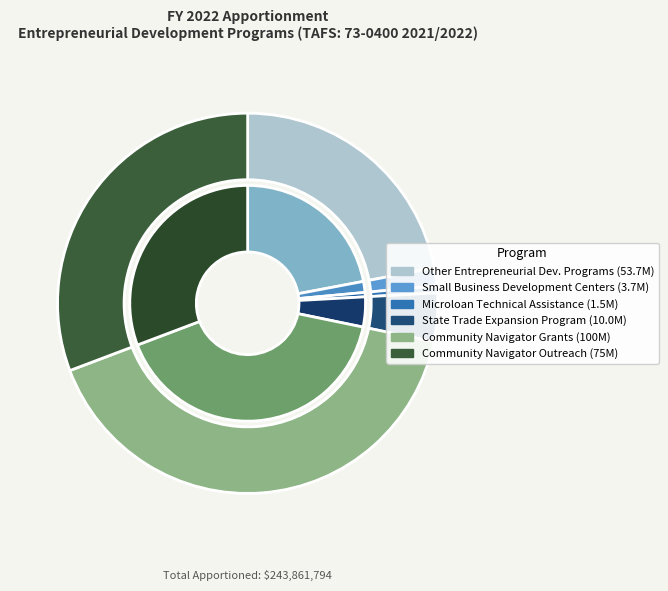

To the nearest percent, what is the difference between the Other Entrepreneurial Development Programs and Microloan Technical Assistance slice percentages?

21%